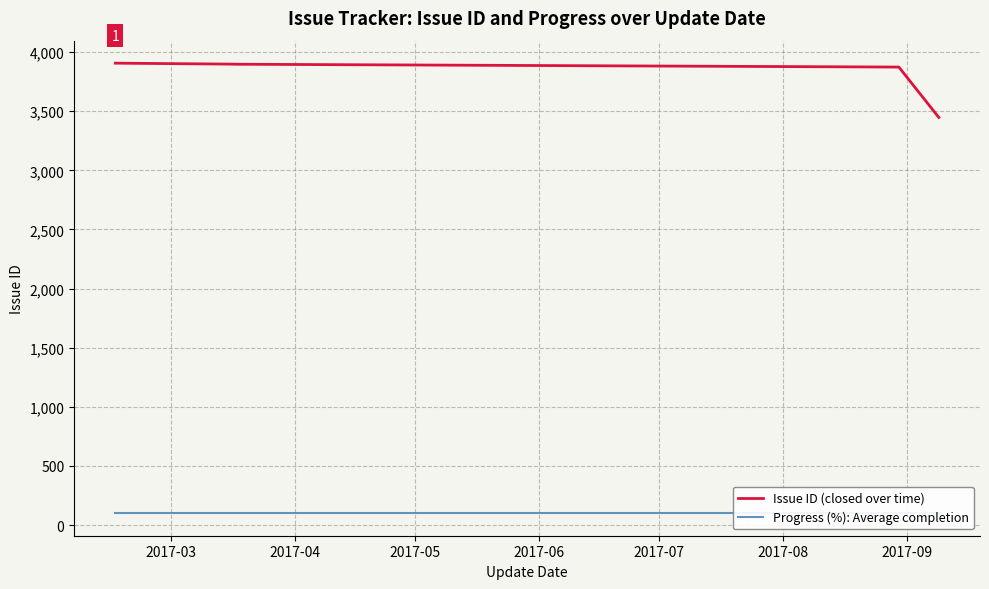

True or false: Progress (%): Average completion and Issue ID (closed over time) intersect in this chart.

False